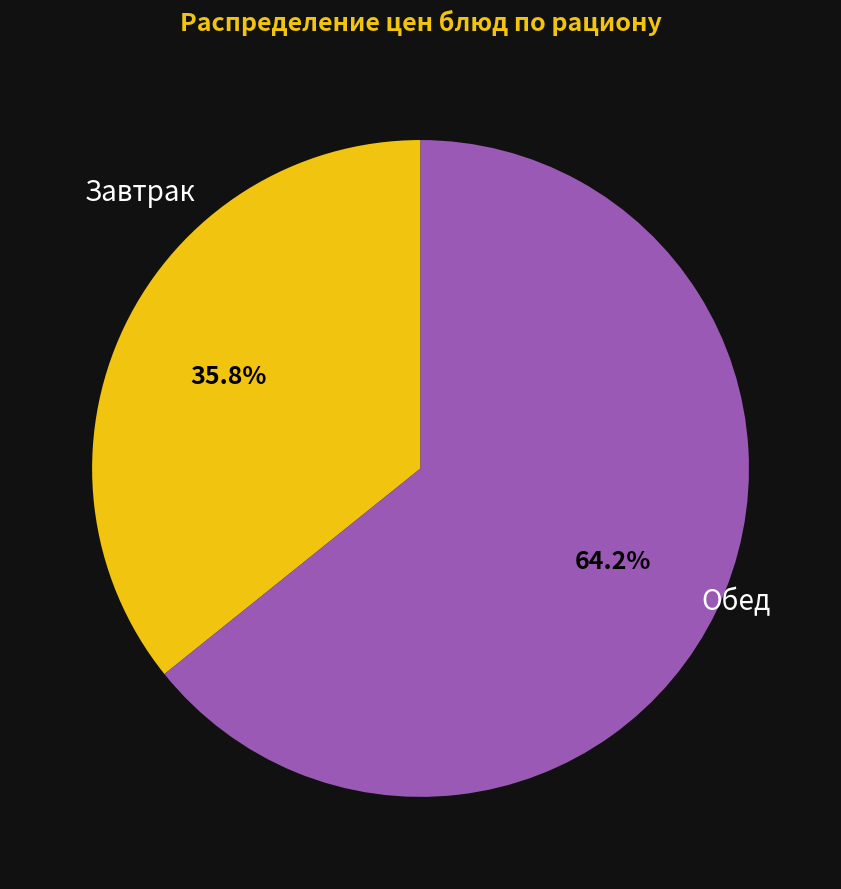

Do Завтрак and Обед together represent more than half of the pie?

Yes